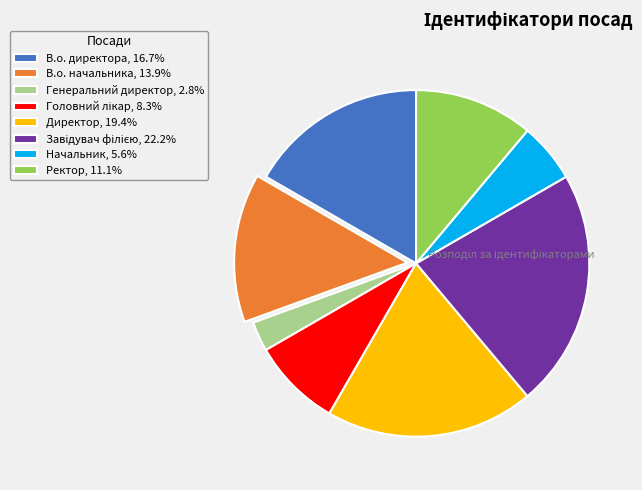

Is there a majority slice in this chart?

No